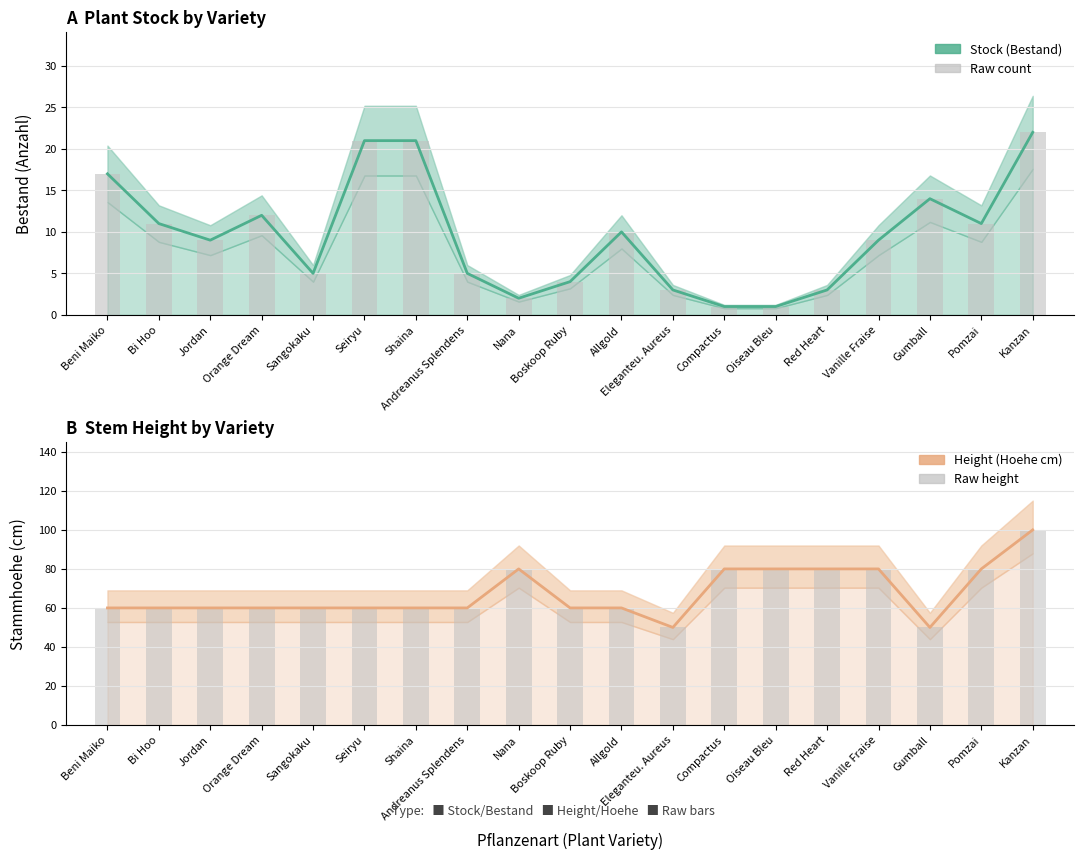

At which label does Hoehe (Height) first exceed 60?

Nana